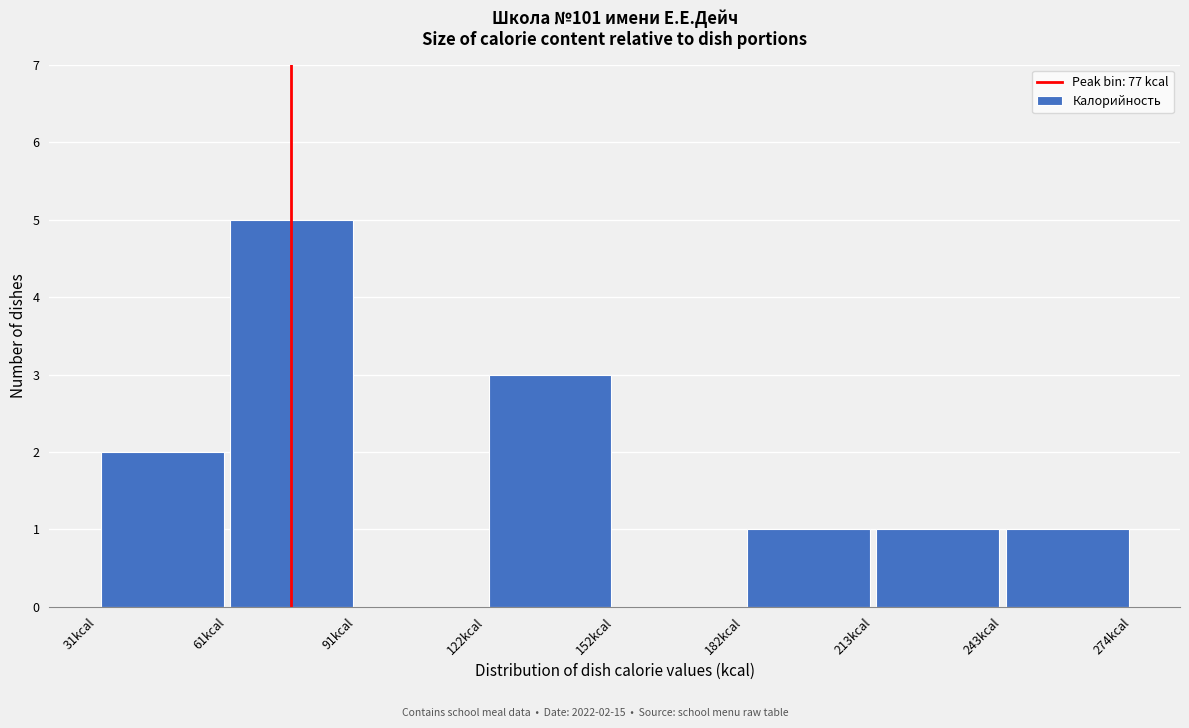

Which range on the x-axis has the tallest bar?

60 to 90